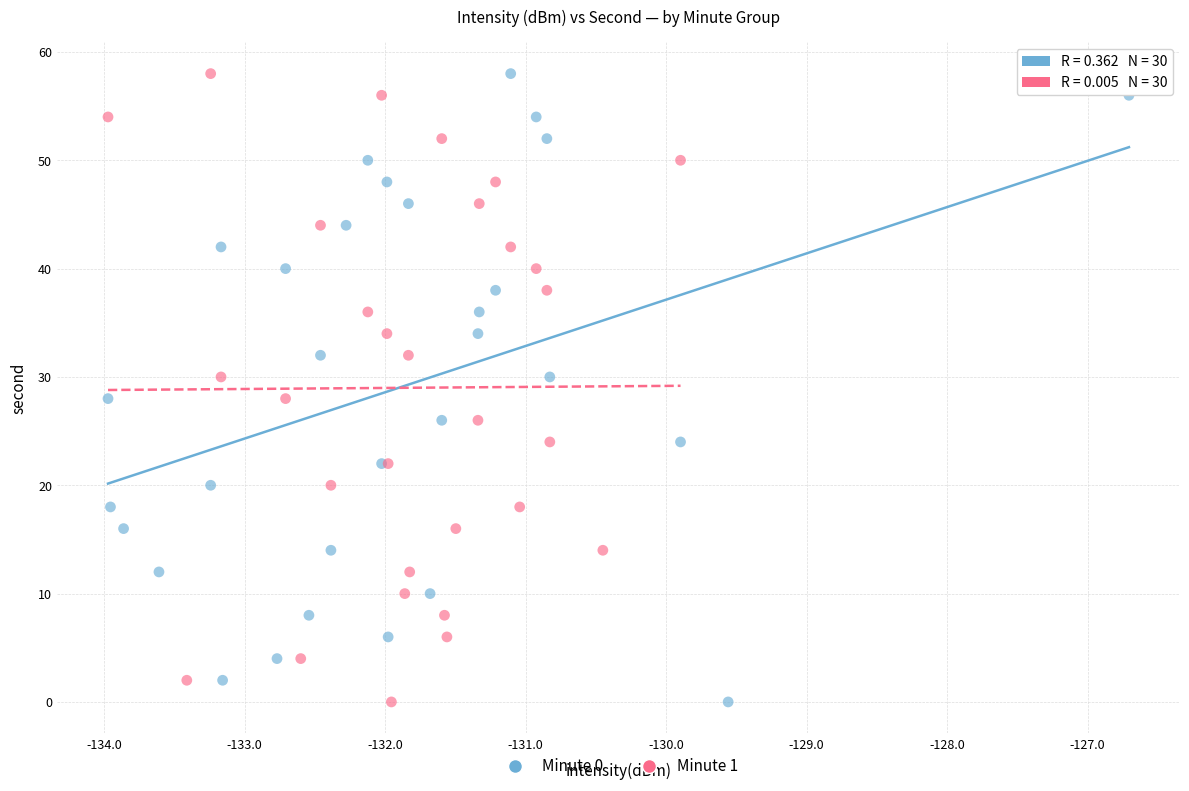

What are all the series names shown in the legend?

Minute 0, Minute 1